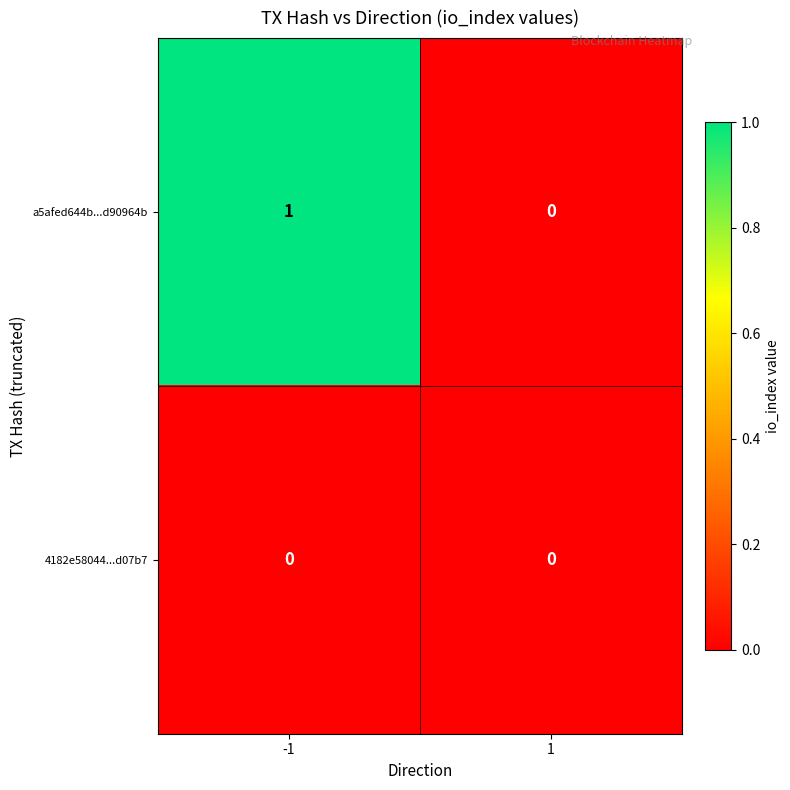

Which series has the largest total across all categories?

a5afed644b...d90964b